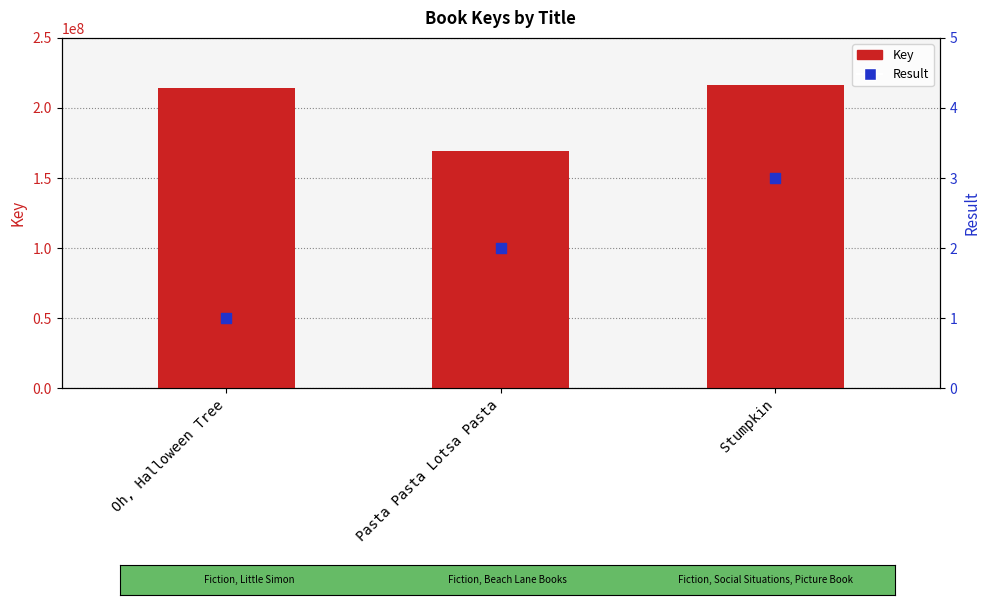

Which series has the largest Y range (max minus min)?

Key